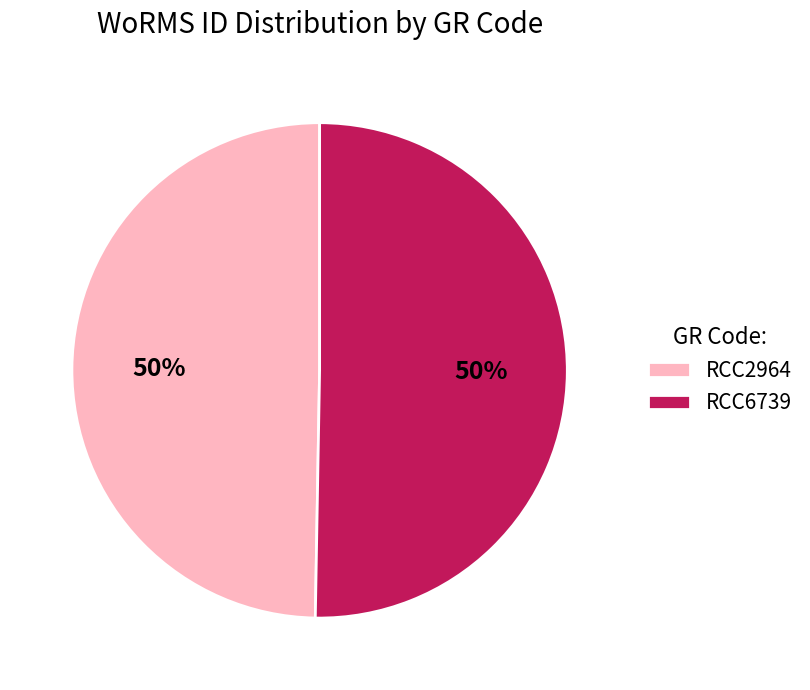

To the nearest percent, what is the average slice percentage?

50%